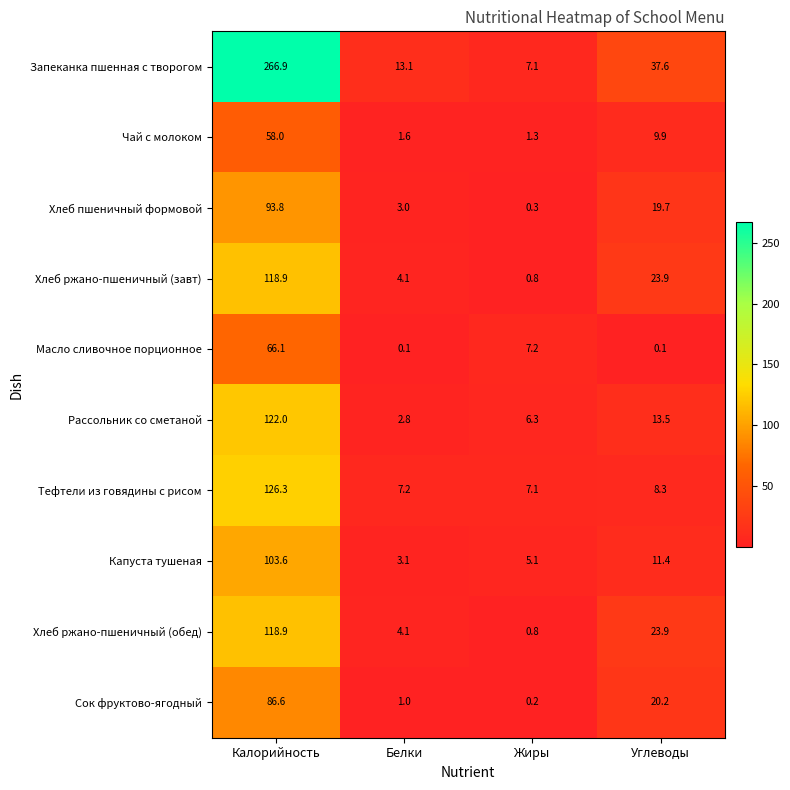

List the labels in order of Капуста тушеная value, smallest first.

Белки, Жиры, Углеводы, Калорийность